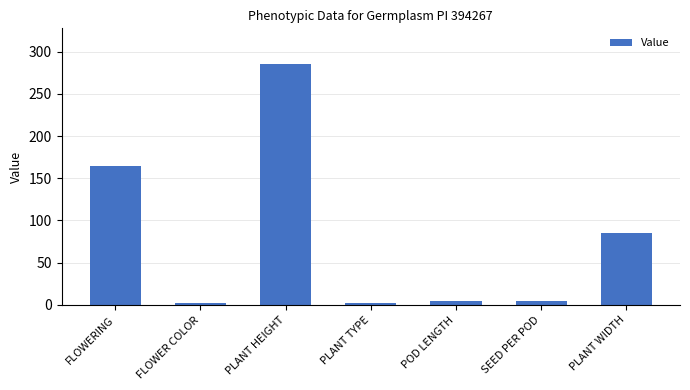

What is the maximum value shown in the chart?

285